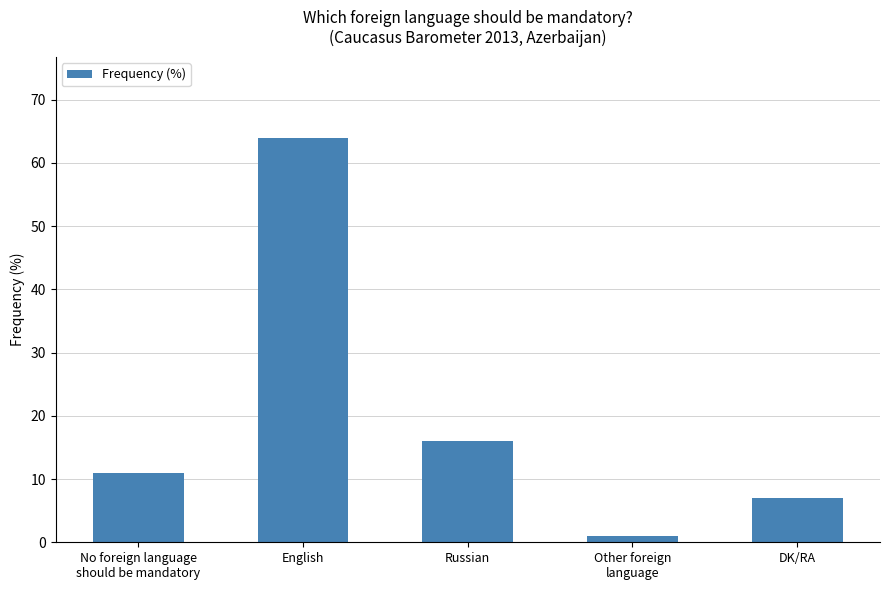

How many distinct data groups are displayed?

1